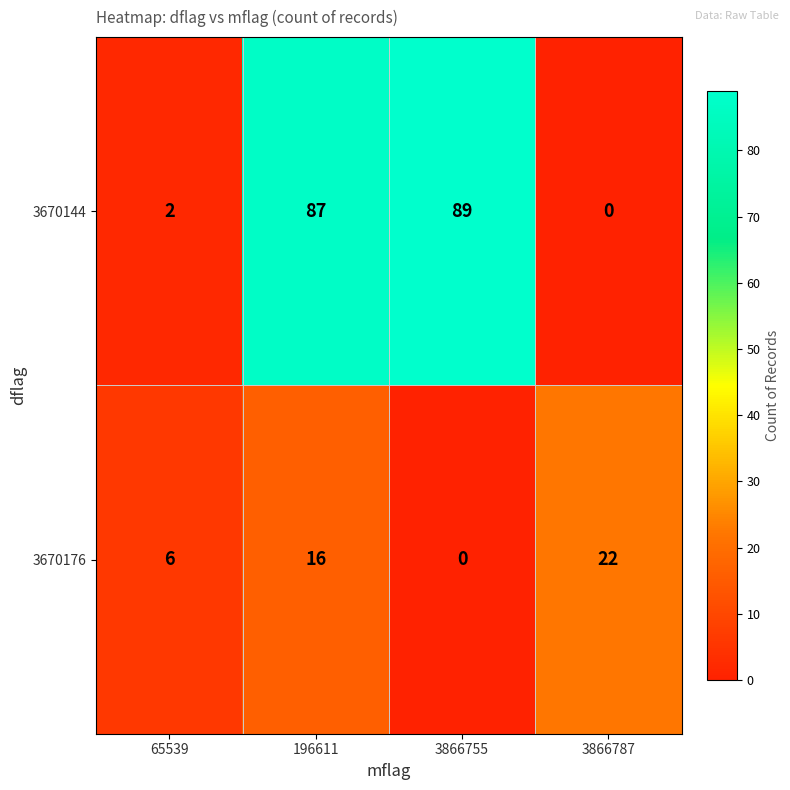

What is the spread (max minus min) of values at 3866755?

89